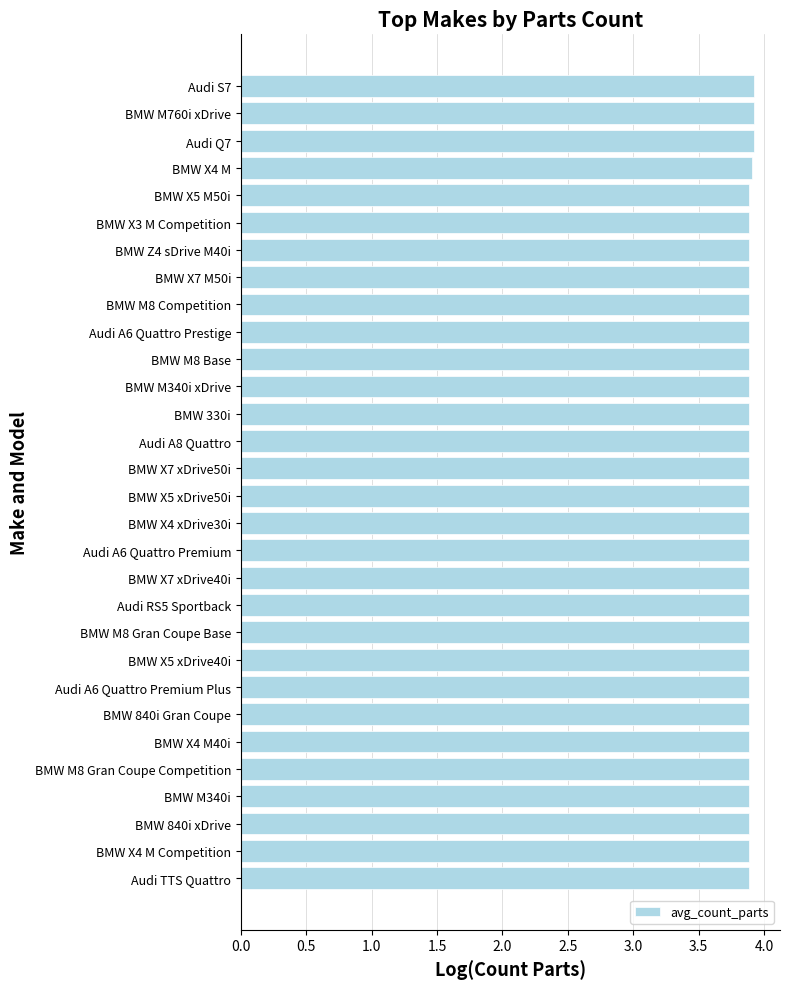

Count the values in the range 3 to 4.

30